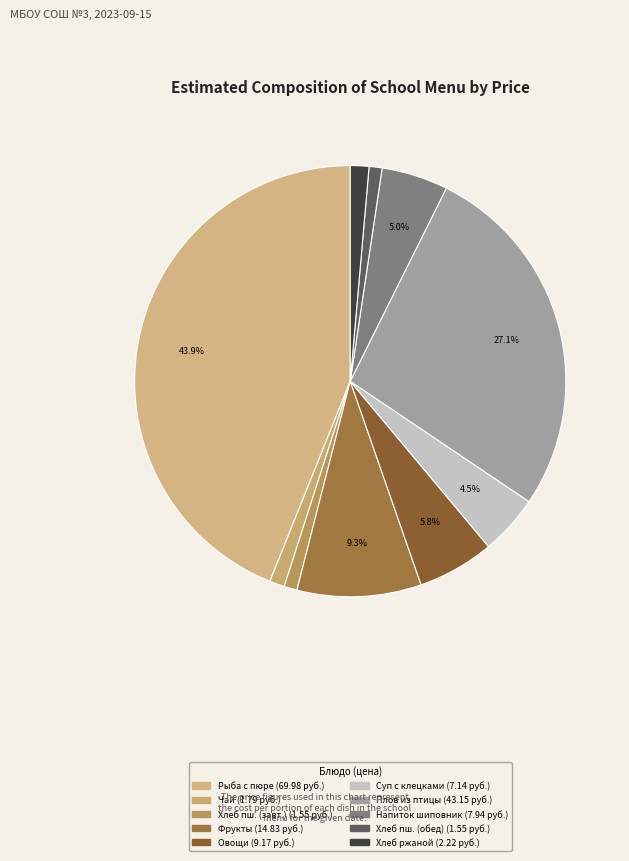

Is there a majority slice in this chart?

No